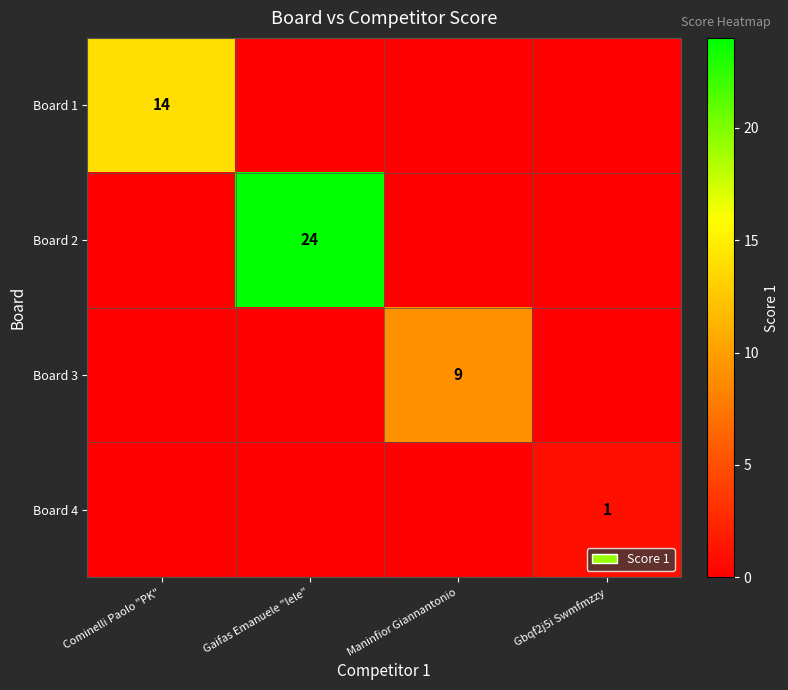

The value of Board 4 at Gbqf2j5i Swmfmzzy is 1. True or false?

True